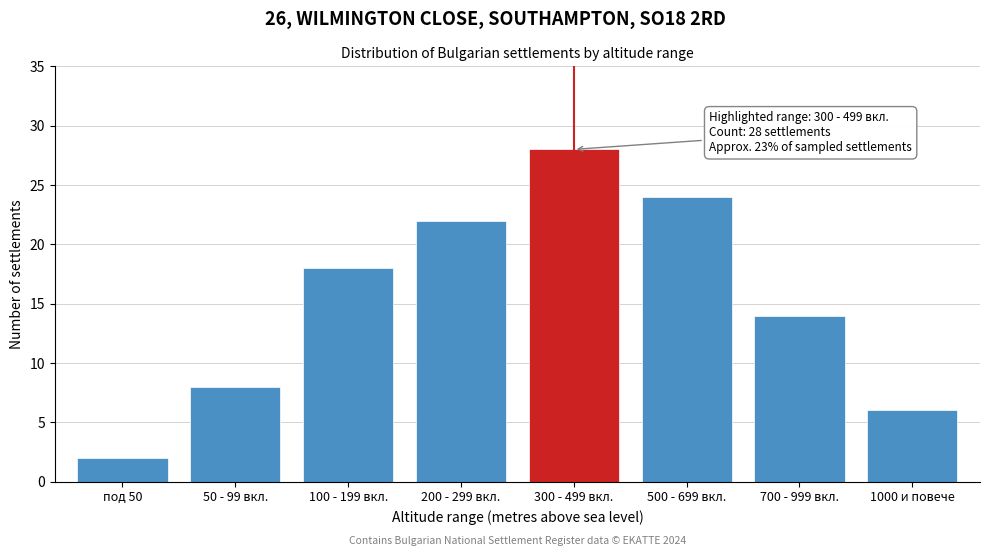

Reading left to right, extract all data points from this chart.

под 50=2	50 - 99 вкл.=8	100 - 199 вкл.=18	200 - 299 вкл.=22	300 - 499 вкл.=28	500 - 699 вкл.=24	700 - 999 вкл.=14	1000 и повече=6